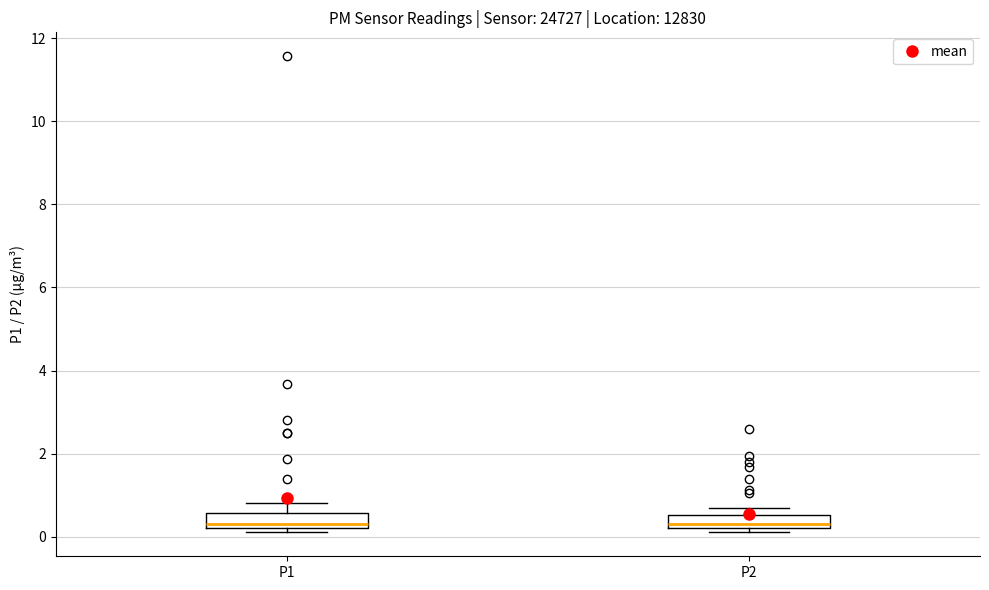

Reading left to right, read every box against the y-axis: the position of its median line, the range the box covers, and the ends of its whiskers. The values are not printed on the chart, so give them approximately, as read against the axis.

P1: median 0.4, box 0.2 to 0.6, whiskers 0.2 (just below the box's lower edge) to 0.8
P2: median 0.4, box 0.2 to 0.6, whiskers 0.2 (just below the box's lower edge) to 0.6 (just above the box's upper edge)